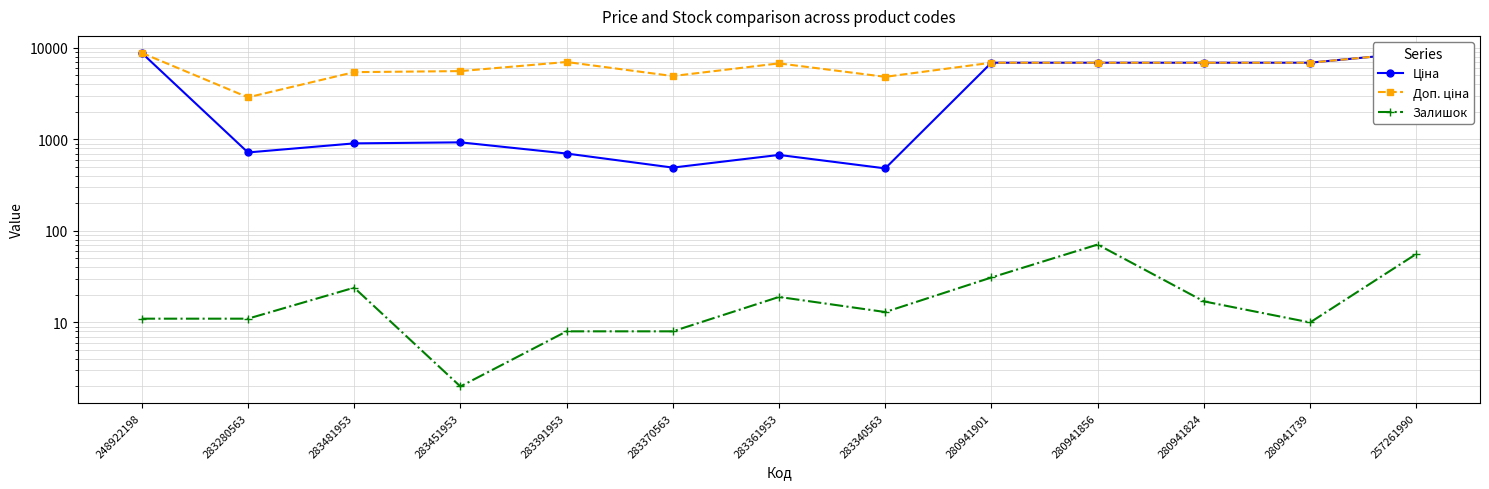

What is the label of the 4th point from the left?

283451953